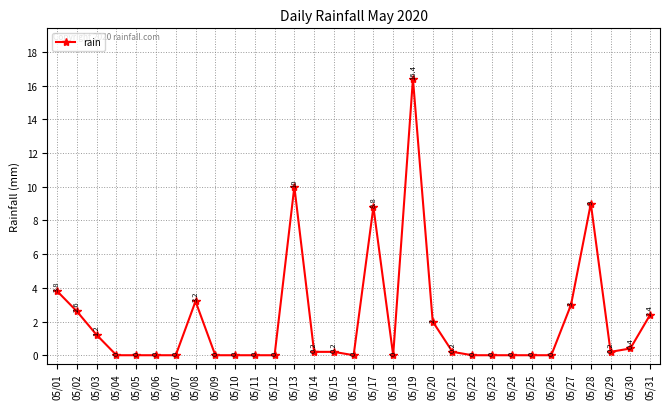

What is the change in value from 05/20 to 05/28?

+7.0